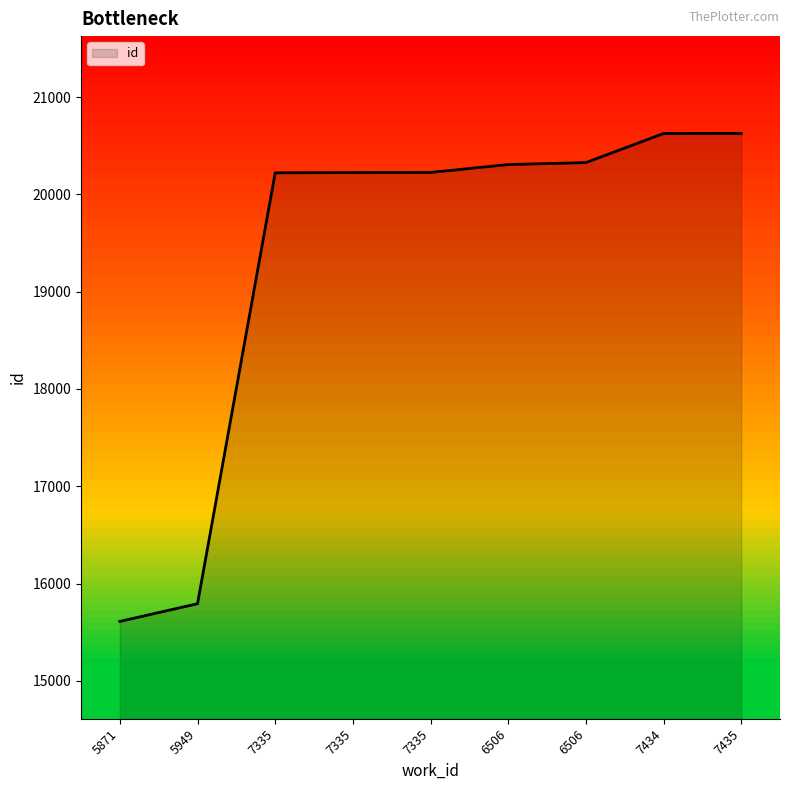

What is the difference between the values at 7434 and 6506?

299